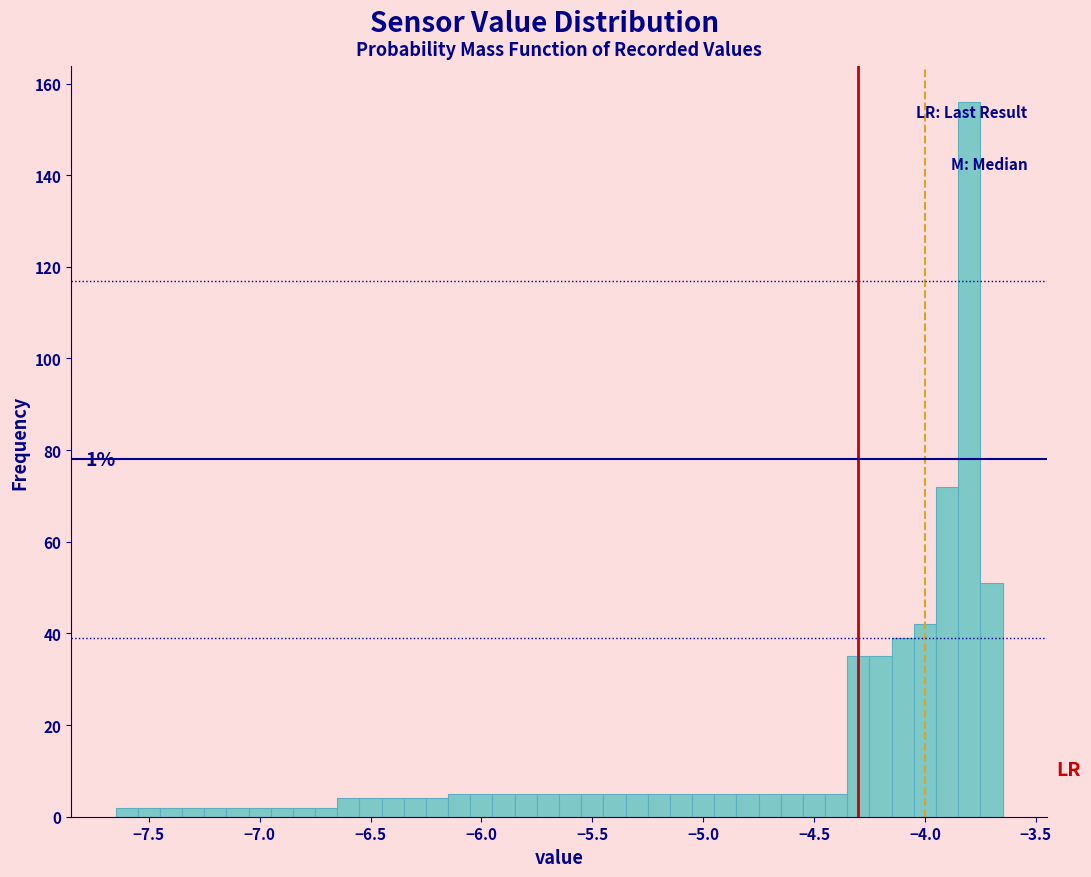

Read against the x-axis, roughly where is the centre of the tallest bar?

-3.80